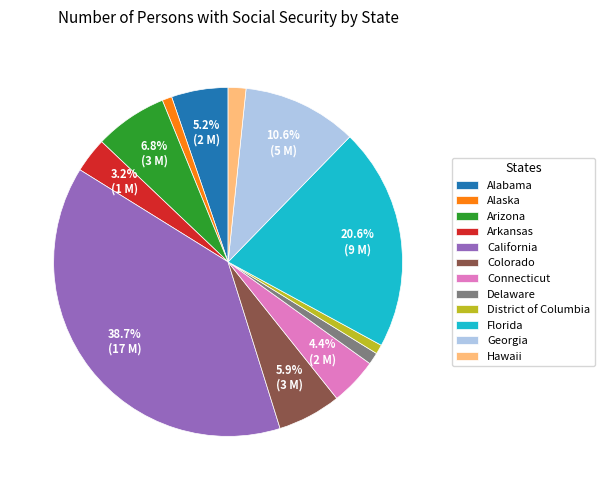

Which has a higher value, Georgia or Arizona?

Georgia